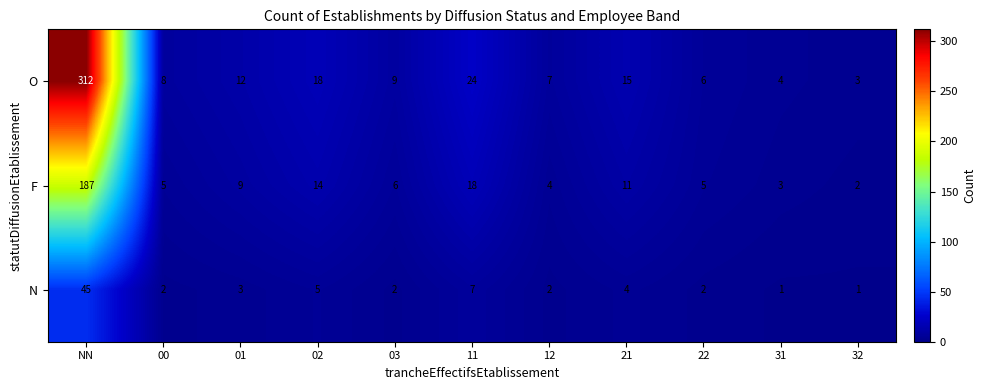

At 22, list the series in order from largest to smallest.

O, F, N